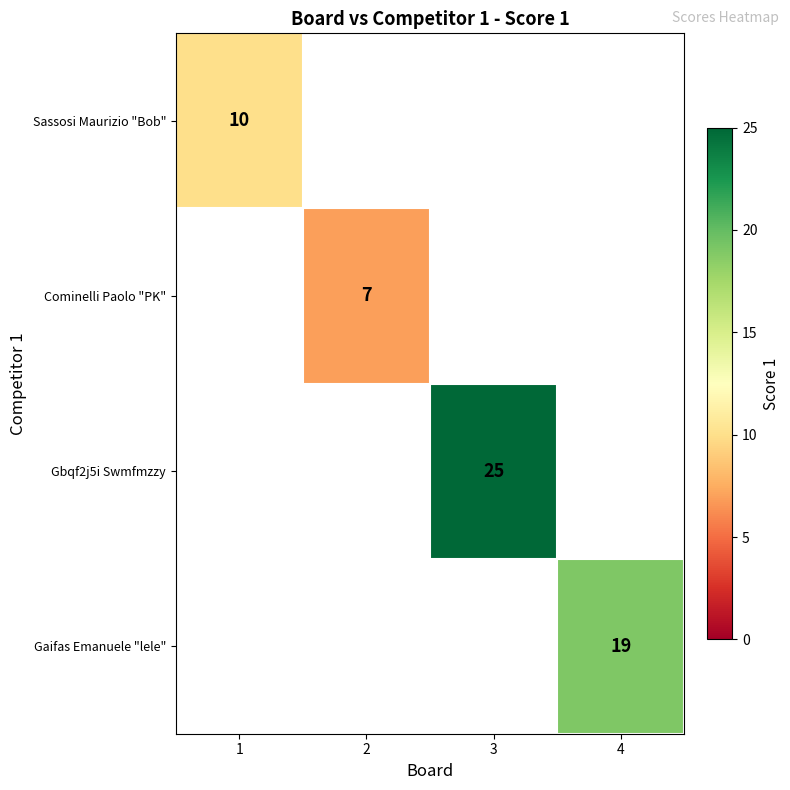

True or false: Gbqf2j5i Swmfmzzy has a value of 25 at 3.

True